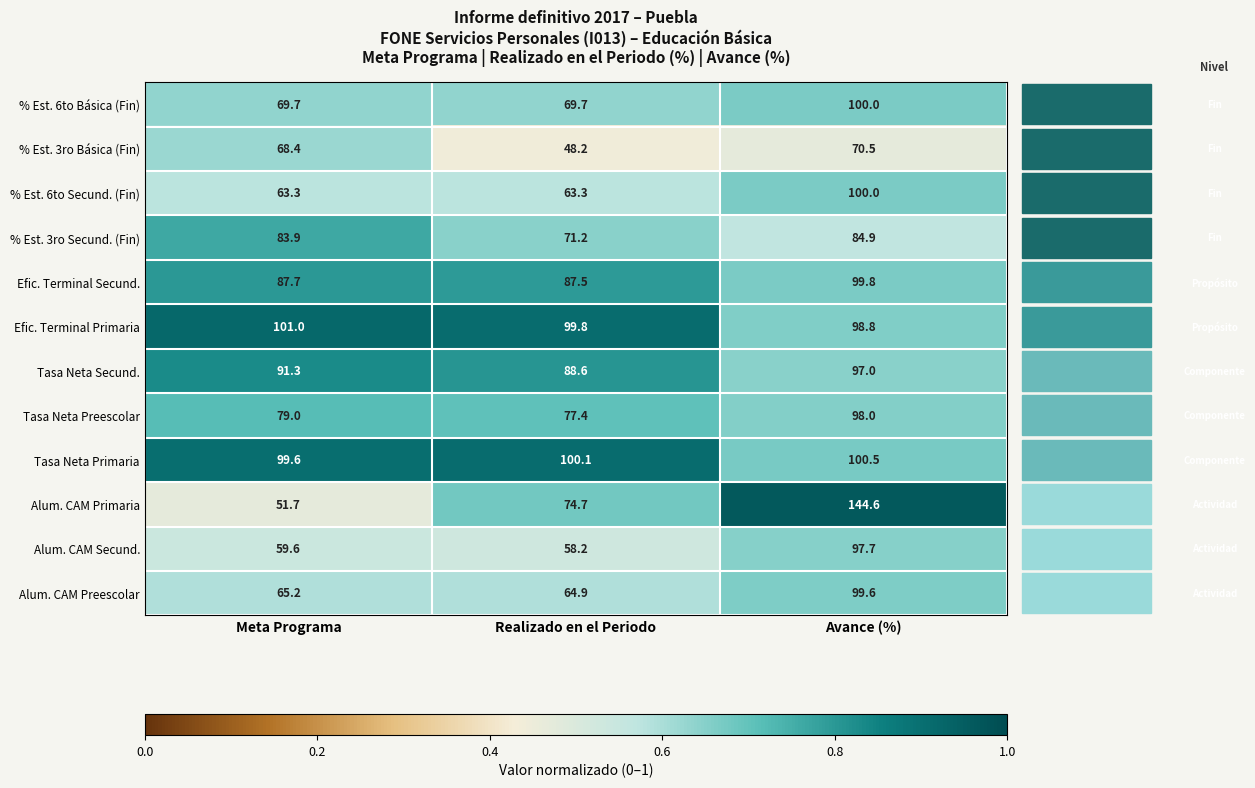

List the labels in order of Alum. CAM Primaria value, smallest first.

Meta Programa, Realizado en el Periodo, Avance (%)